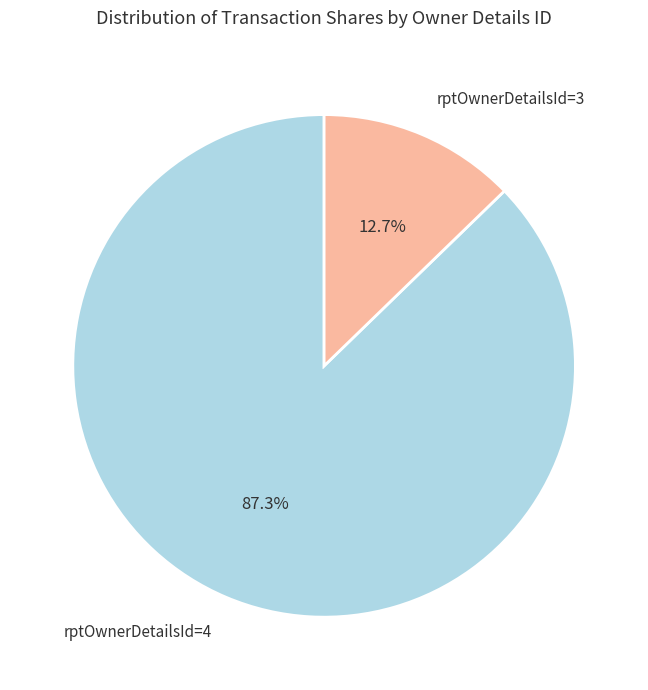

Which has a higher value, rptOwnerDetailsId=4 or rptOwnerDetailsId=3?

rptOwnerDetailsId=4